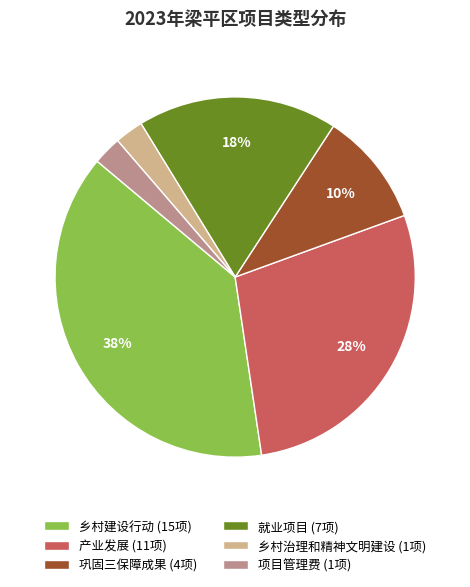

Between 产业发展 and 乡村治理和精神文明建设, which is larger?

产业发展